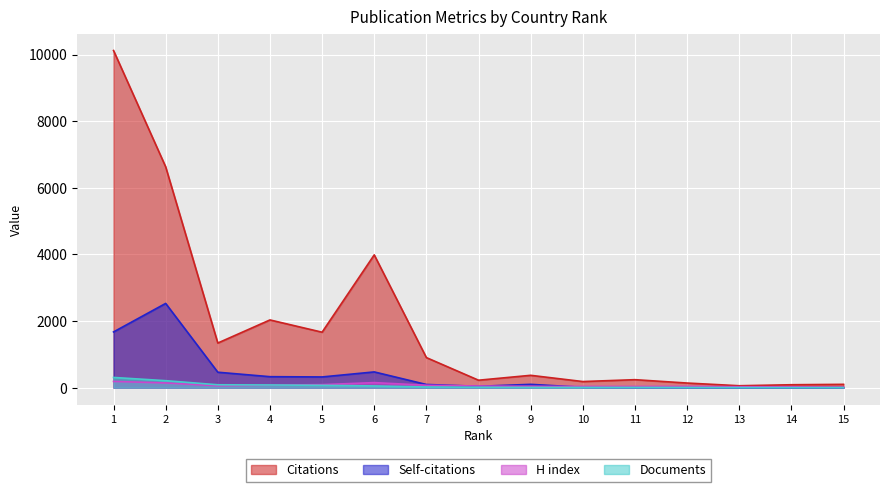

List the series in order of their peak value, highest first.

Citations, Self-citations, Documents, H index